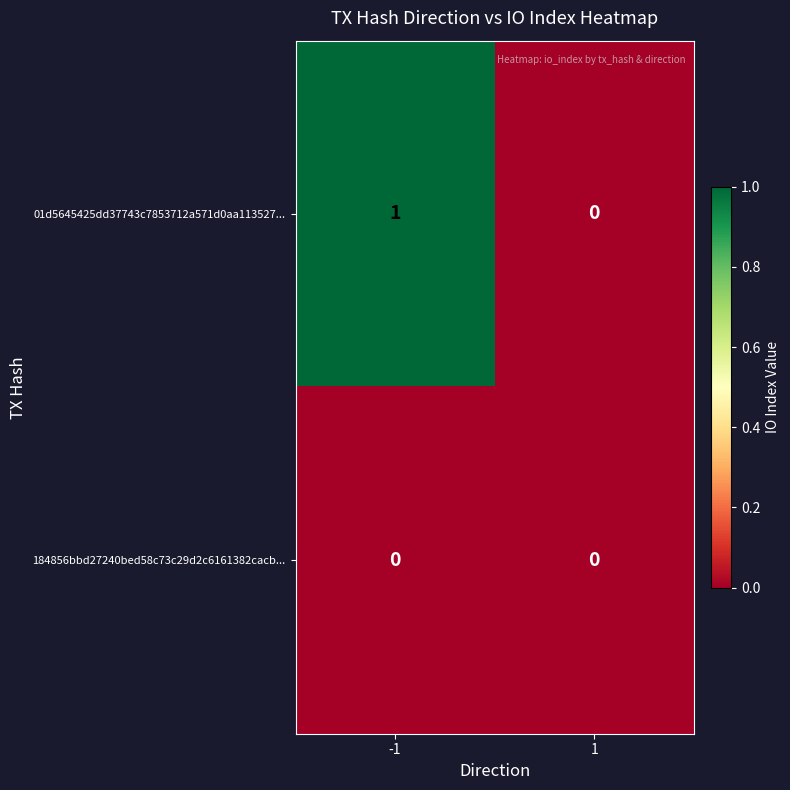

Which series changed the most between -1 and 1?

01d5645425dd37743c7853712a571d0aa113527...